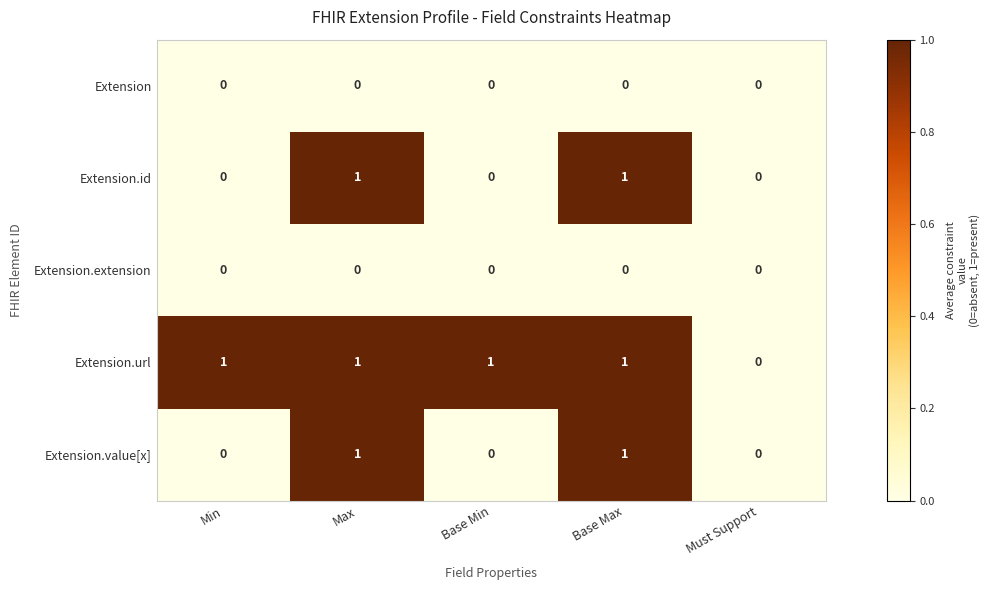

What is the maximum value shown in the chart?

1